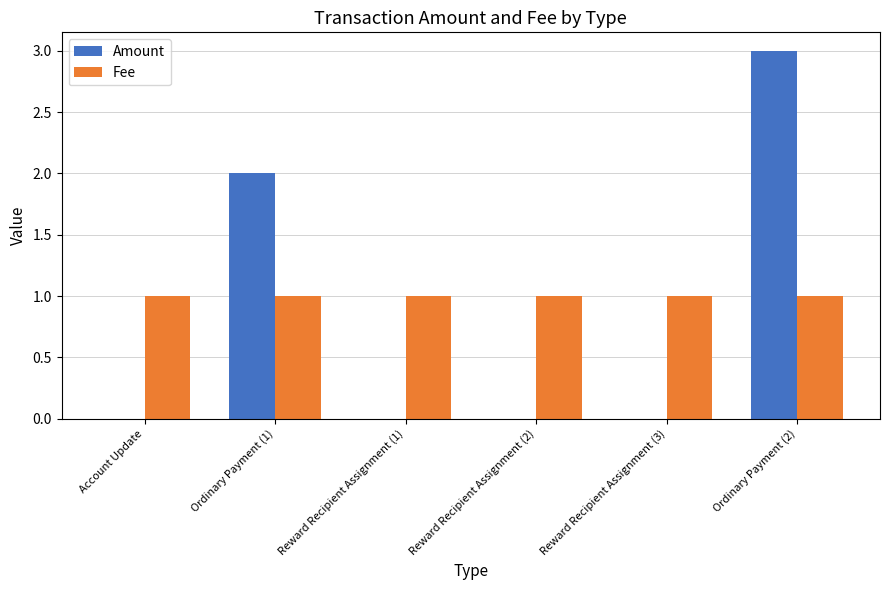

The Amount series shows 1 at Reward Recipient Assignment (1). True or false?

False